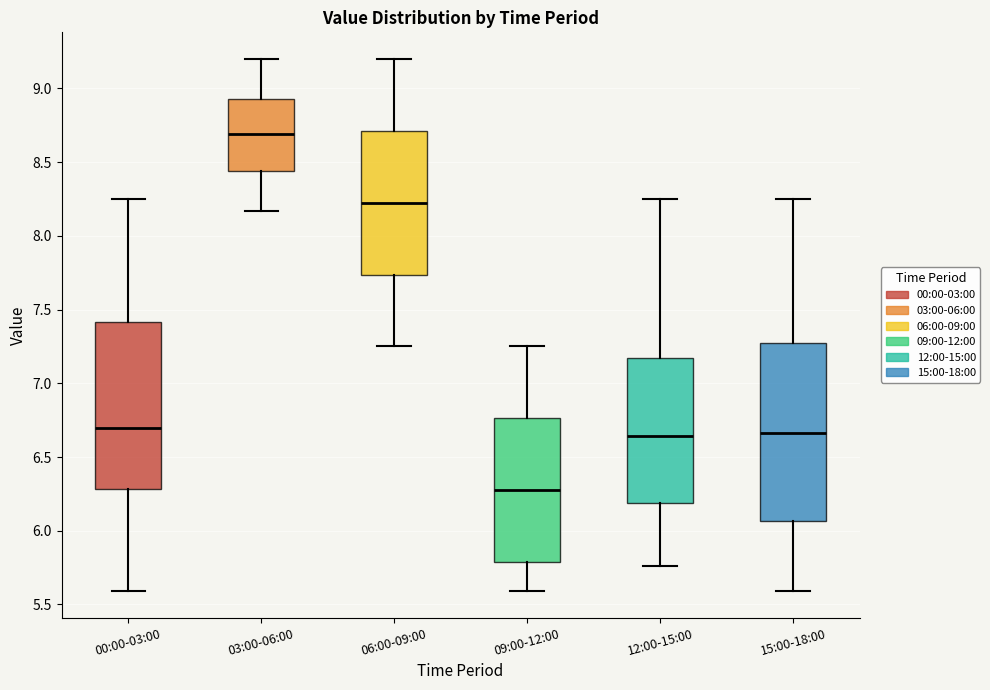

Reading left to right, transcribe this box plot: for each box, give where its median line is, the range the box spans, and where its two whiskers end, as read against the y-axis. The values are not printed on the chart, so give them approximately, as read against the axis.

00:00-03:00: median 6.70, box 6.30 to 7.40, whiskers 5.60 to 8.25
03:00-06:00: median 8.70, box 8.45 to 8.95, whiskers 8.15 to 9.20
06:00-09:00: median 8.25, box 7.75 to 8.70, whiskers 7.25 to 9.20
09:00-12:00: median 6.30, box 5.80 to 6.75, whiskers 5.60 to 7.25
12:00-15:00: median 6.65, box 6.20 to 7.15, whiskers 5.75 to 8.25
15:00-18:00: median 6.65, box 6.05 to 7.25, whiskers 5.60 to 8.25